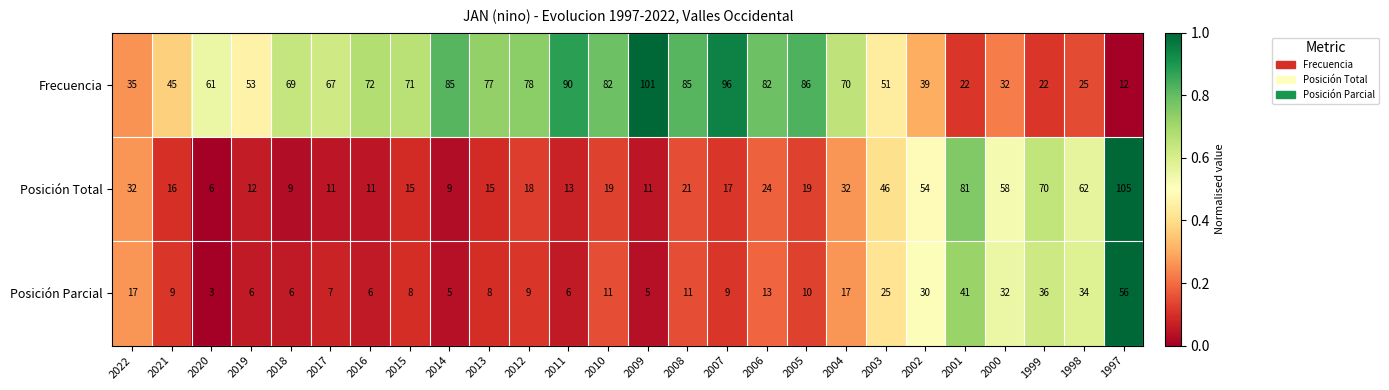

At which label is Posición Total closest to 55?

2002